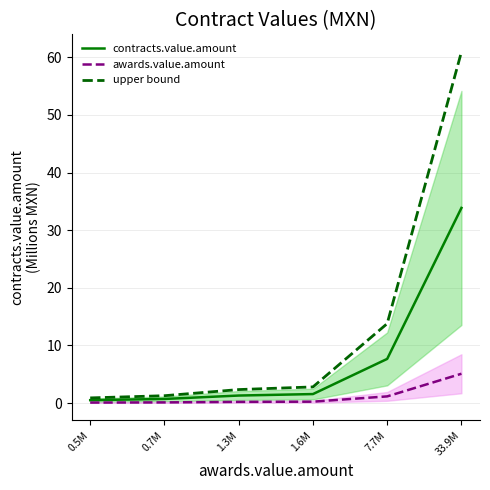

True or false: upper bound and awards.value.amount intersect in this chart.

False